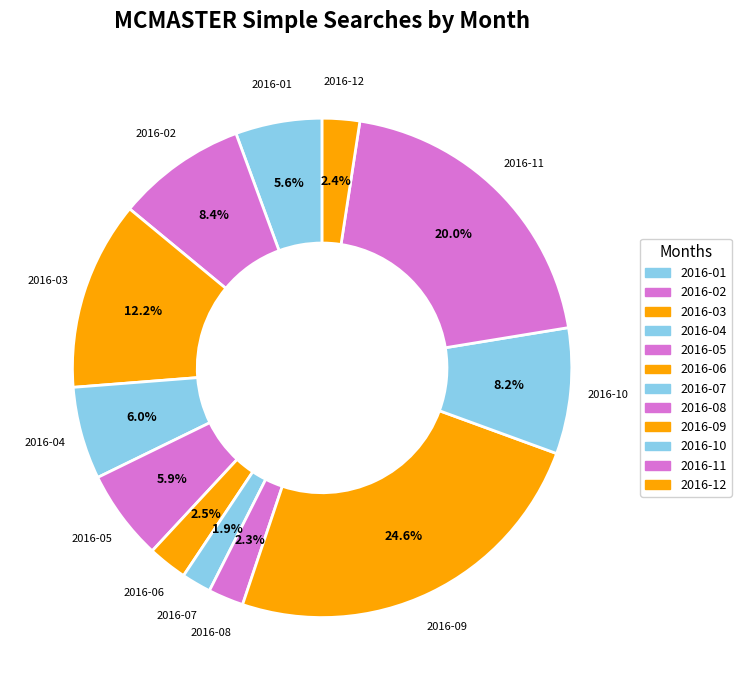

Is it true that 2016-06 is 1% of the pie?

False